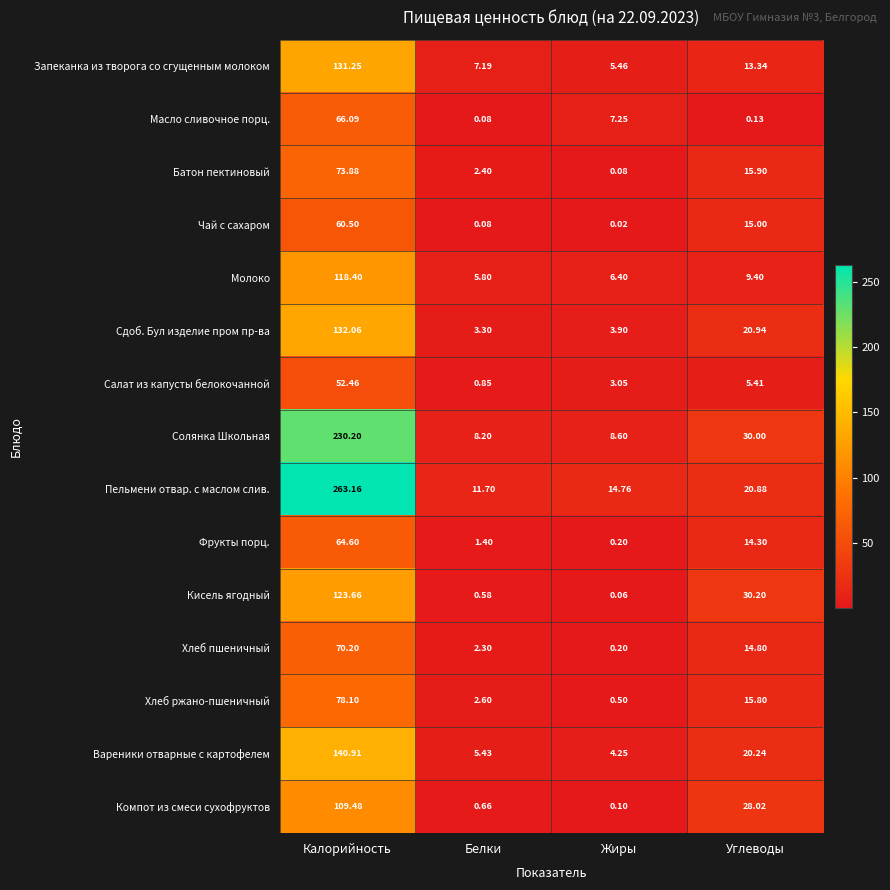

Where is Кисель ягодный nearest to the value 61?

Углеводы